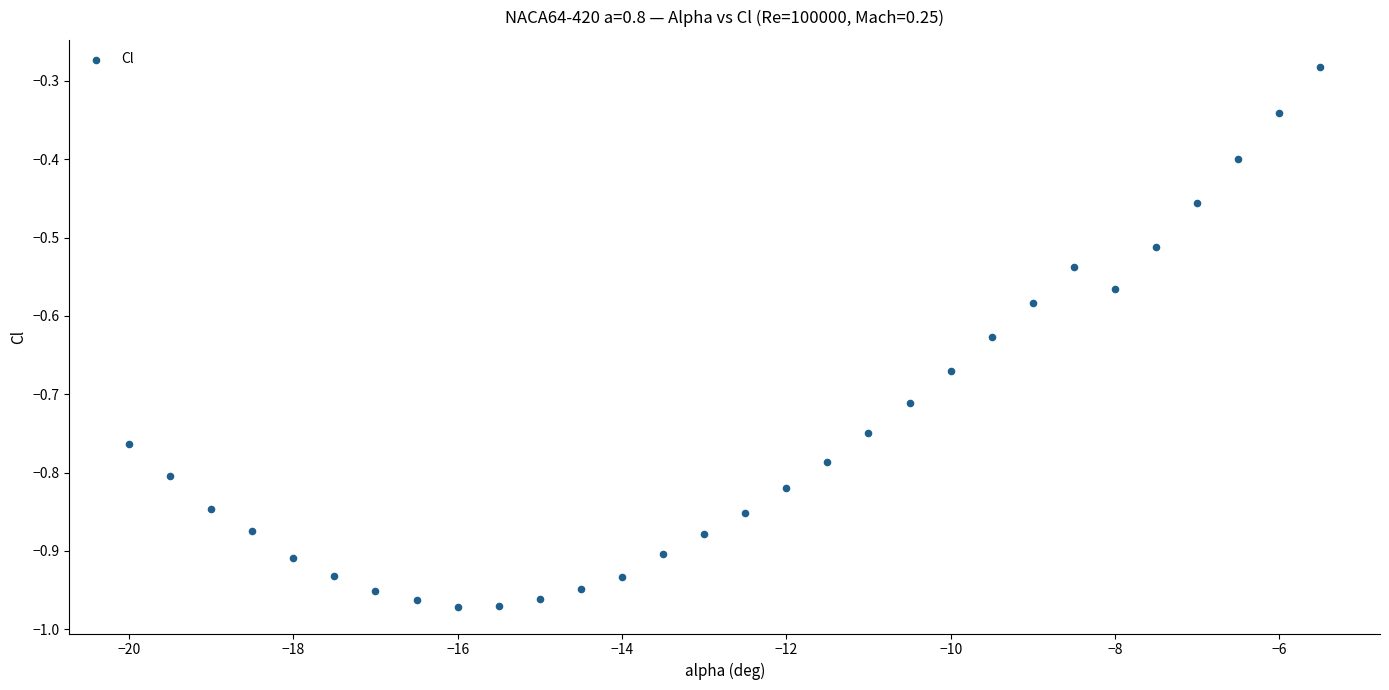

What is the range of X values (max minus min)?

14.5